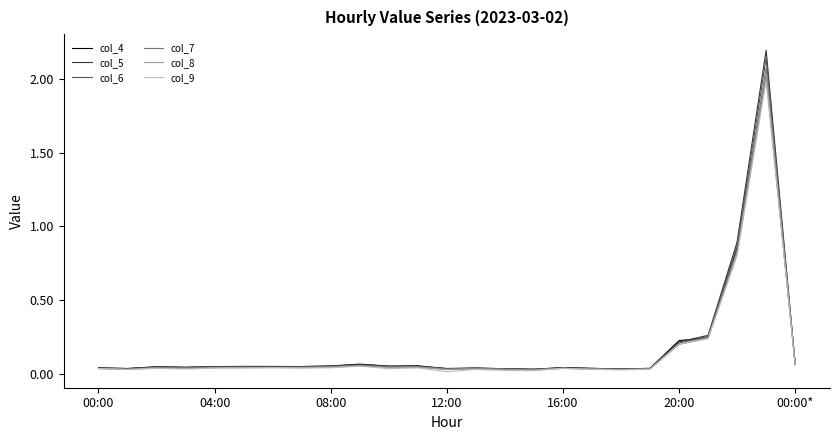

Does the chart display data point markers on the line(s)?

No